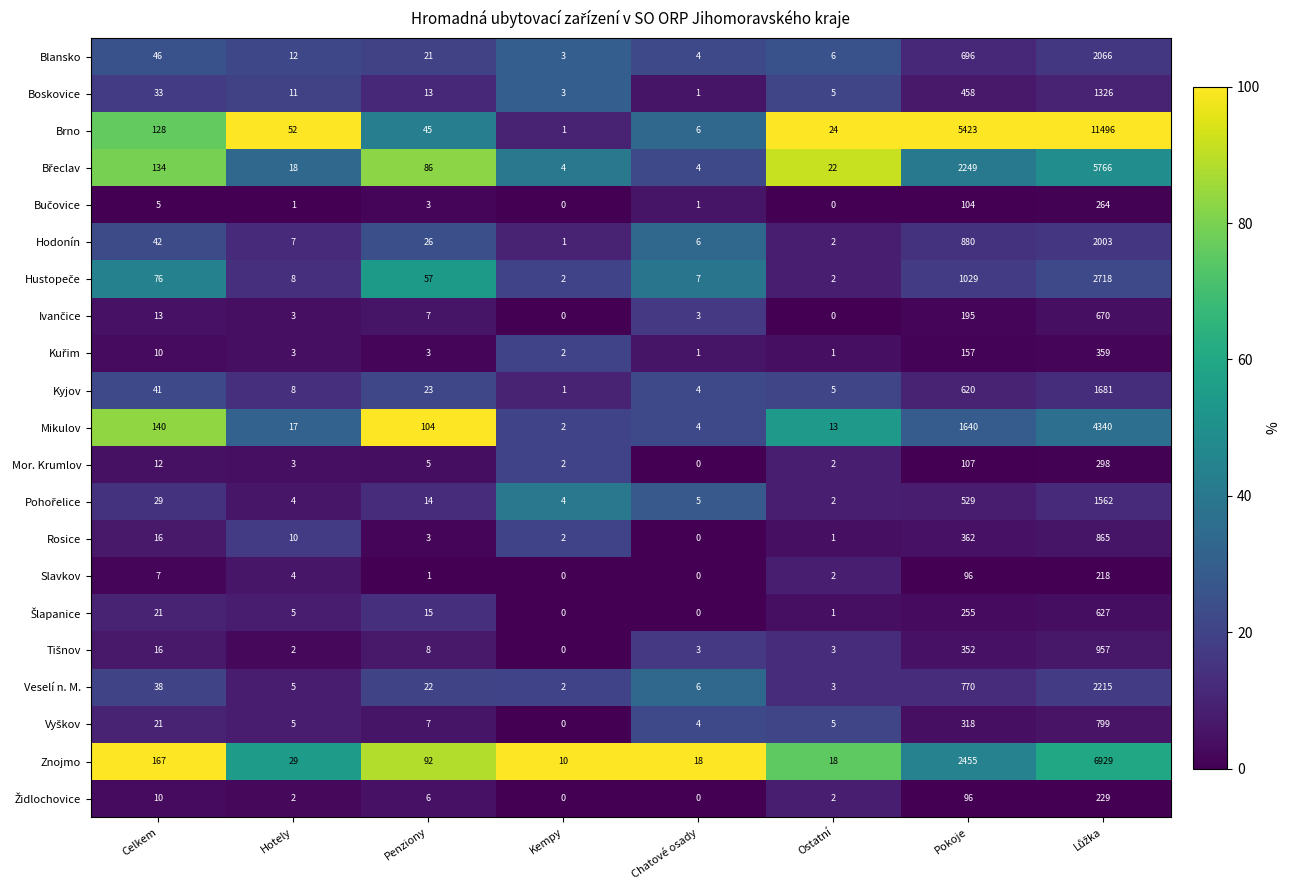

The value of Rosice at Kempy is 3. True or false?

False